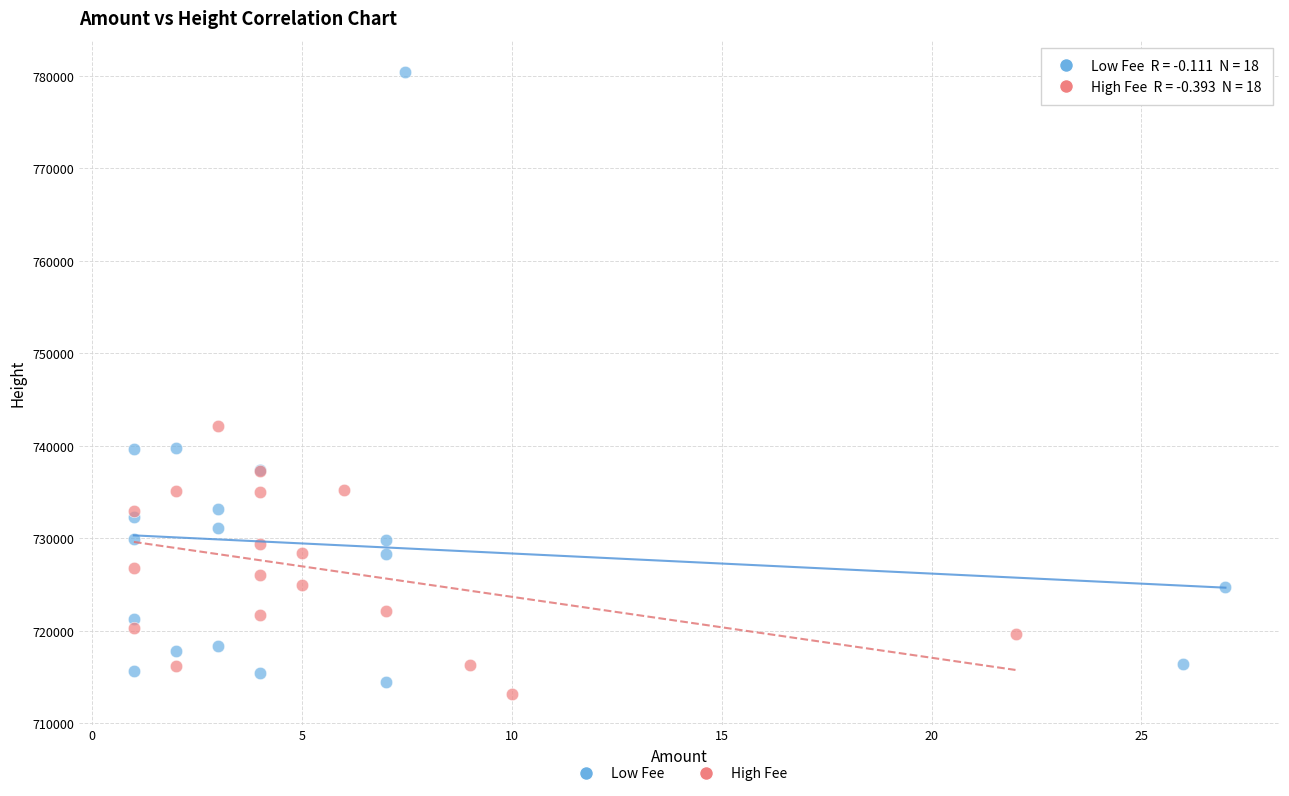

Which series reaches the maximum Y coordinate?

Low Fee